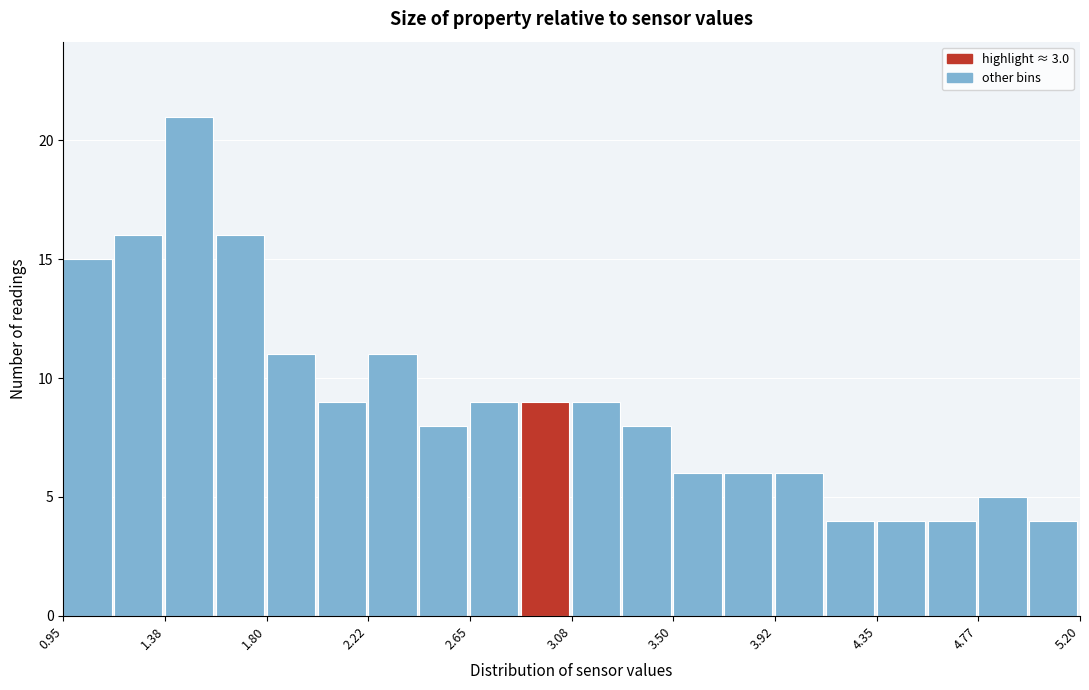

Reading left to right, transcribe this chart: for each bar, give the range it covers on the x-axis and its height. Neither the bar edges nor the heights are printed on the chart, so give them approximately, as read against the axes.

0.95 to 1.15: 15
1.15 to 1.40: 16
1.40 to 1.60: 21
1.60 to 1.80: 16
1.80 to 2.00: 11
2.00 to 2.25: 9
2.25 to 2.45: 11
2.45 to 2.65: 8
2.65 to 2.85: 9
2.85 to 3.10: 9
3.10 to 3.30: 9
3.30 to 3.50: 8
3.50 to 3.70: 6
3.70 to 3.95: 6
3.95 to 4.15: 6
4.15 to 4.35: 4
4.35 to 4.55: 4
4.55 to 4.80: 4
4.80 to 5.00: 5
5.00 to 5.20: 4